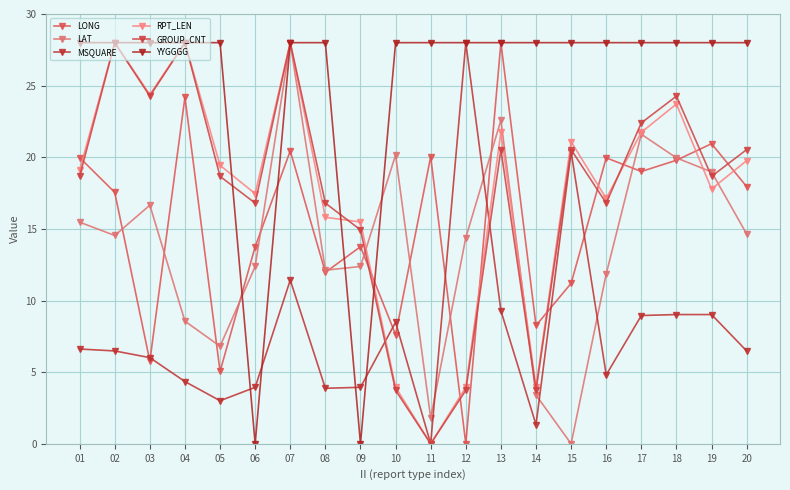

Reading left to right, extract all data points from this chart.

LONG: 01=20.0	02=17.6	03=5.8	04=24.2	05=5.0	06=13.8	07=20.4	08=12.0	09=13.8	10=7.6	11=20.0	12=0.0	13=28.0	14=8.3	15=11.2	16=20.0	17=19.0	18=19.8	19=20.9	20=18.0
LAT: 01=15.5	02=14.5	03=16.7	04=8.6	05=6.8	06=12.4	07=28.0	08=12.1	09=12.4	10=20.2	11=1.8	12=14.4	13=22.6	14=3.4	15=0.0	16=11.9	17=21.6	18=20.0	19=19.0	20=14.6
MSQUARE: 01=6.6	02=6.5	03=6.0	04=4.3	05=3.0	06=3.9	07=11.4	08=3.9	09=3.9	10=8.5	11=0.0	12=28.0	13=9.3	14=1.3	15=20.4	16=4.8	17=9.0	18=9.0	19=9.0	20=6.5
RPT_LEN: 01=19.1	02=28.0	03=24.4	04=28.0	05=19.4	06=17.5	07=28.0	08=15.8	09=15.5	10=4.0	11=0.0	12=4.0	13=21.7	14=4.0	15=21.1	16=17.1	17=21.7	18=23.7	19=17.8	20=19.8
GROUP_CNT: 01=18.7	02=28.0	03=24.3	04=28.0	05=18.7	06=16.8	07=28.0	08=16.8	09=14.9	10=3.7	11=0.0	12=3.7	13=20.5	14=3.7	15=20.5	16=16.8	17=22.4	18=24.3	19=18.7	20=20.5
YYGGGG: 01=28.0	02=28.0	03=28.0	04=28.0	05=28.0	06=0.0	07=28.0	08=28.0	09=0.0	10=28.0	11=28.0	12=28.0	13=28.0	14=28.0	15=28.0	16=28.0	17=28.0	18=28.0	19=28.0	20=28.0